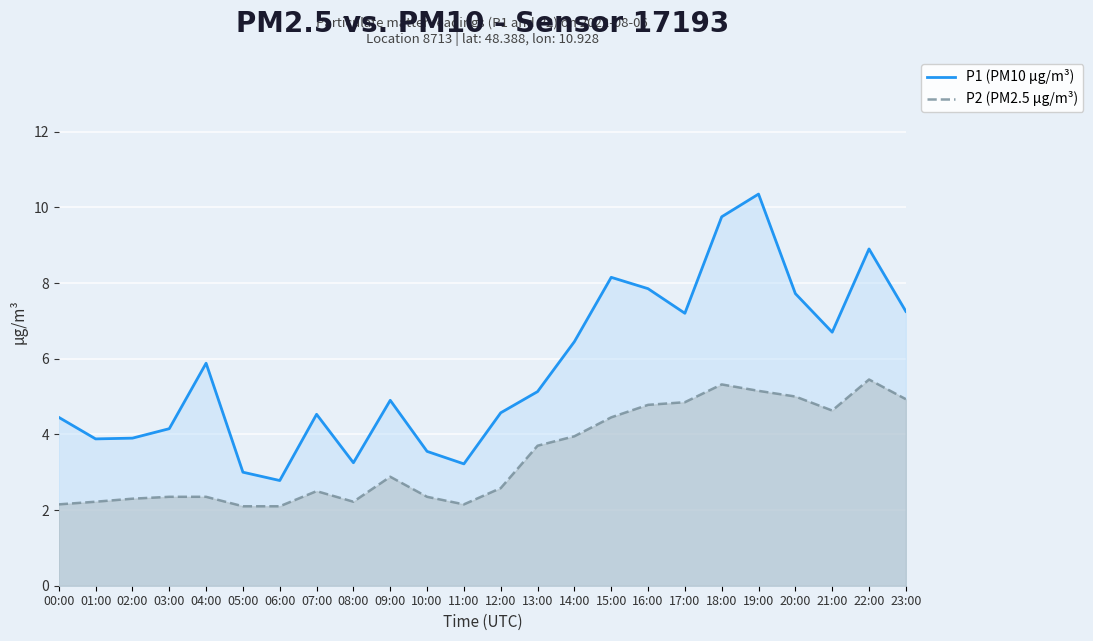

Reading left to right, extract all data points from this chart.

P1 (PM10 µg/m³): 4.5	3.9	3.9	4.2	5.9	3.0	2.8	4.5	3.2	4.9	3.5	3.2	4.6	5.1	6.5	8.2	7.8	7.2	9.8	10.3	7.7	6.7	8.9	7.2
P2 (PM2.5 µg/m³): 2.1	2.2	2.3	2.4	2.4	2.1	2.1	2.5	2.2	2.9	2.4	2.1	2.6	3.7	4.0	4.5	4.8	4.8	5.3	5.2	5.0	4.6	5.5	4.9